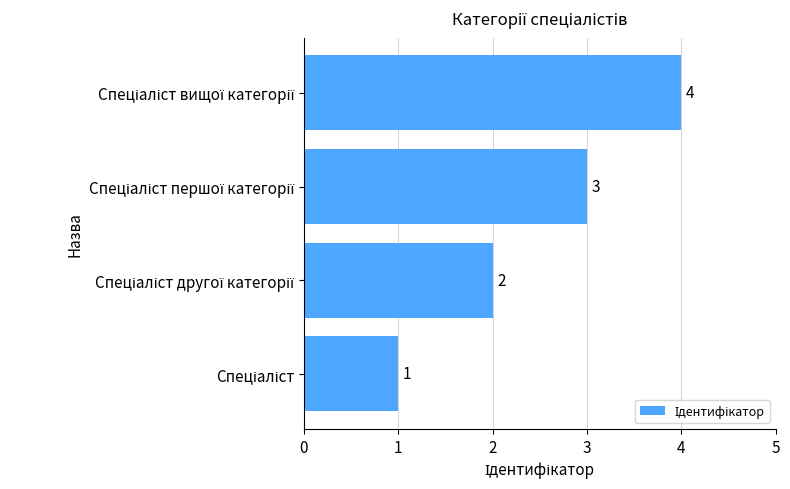

What is the maximum value shown in the chart?

4